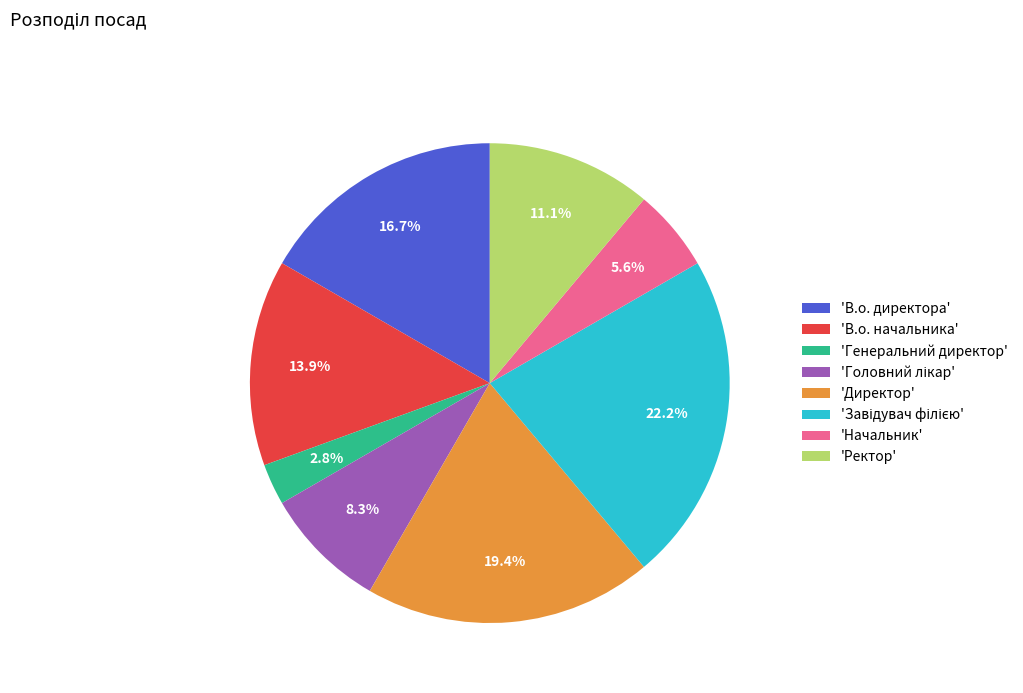

Between 'Директор' and 'Начальник', which is larger?

'Директор'